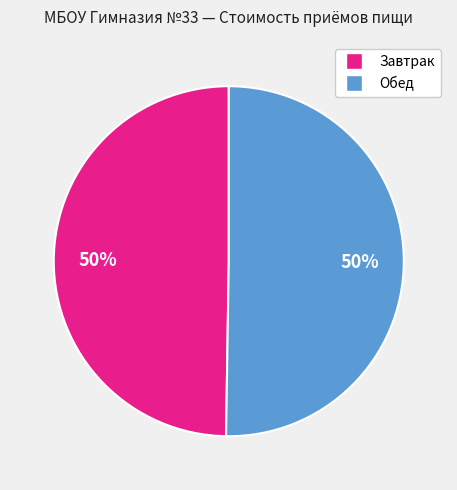

To the nearest percent, what is the average slice percentage?

50%